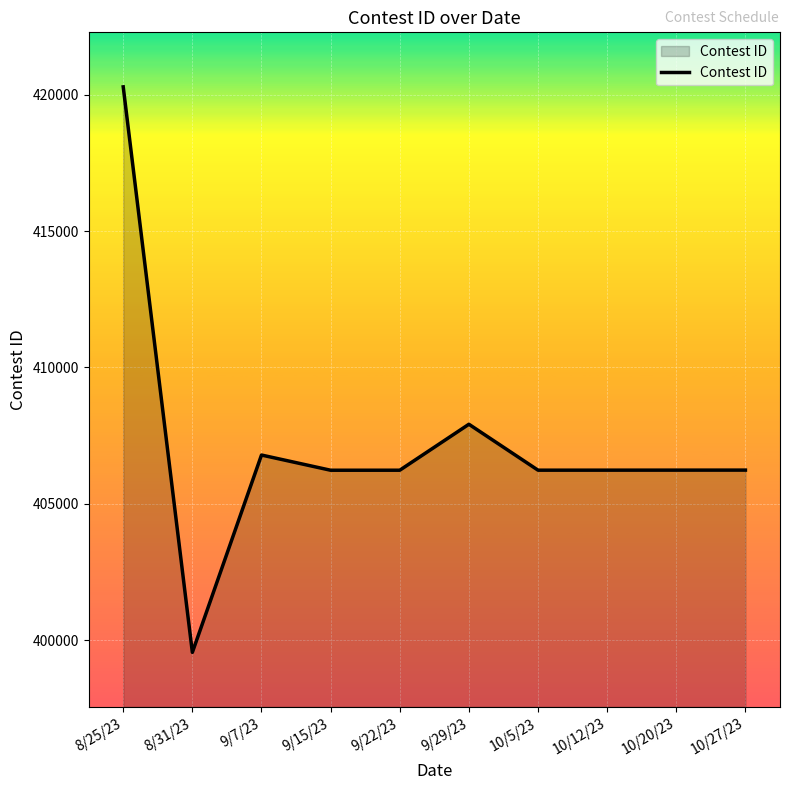

At which label does the data first exceed 406235?

8/25/23